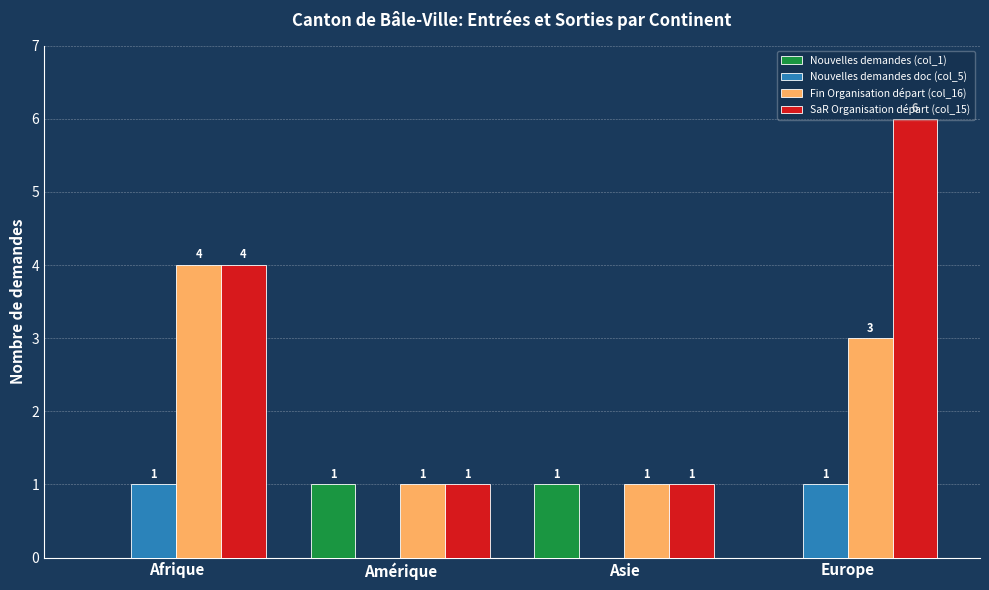

Which series has the largest range (max minus min)?

SaR Organisation départ (col_15)